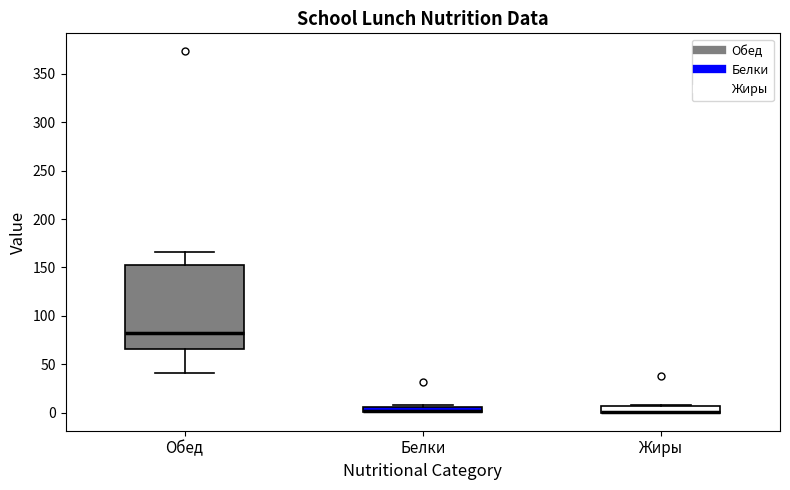

Where is the upper edge of the box for Обед on the y-axis? The values are not printed on the chart, so give them approximately, as read against the axis.

155